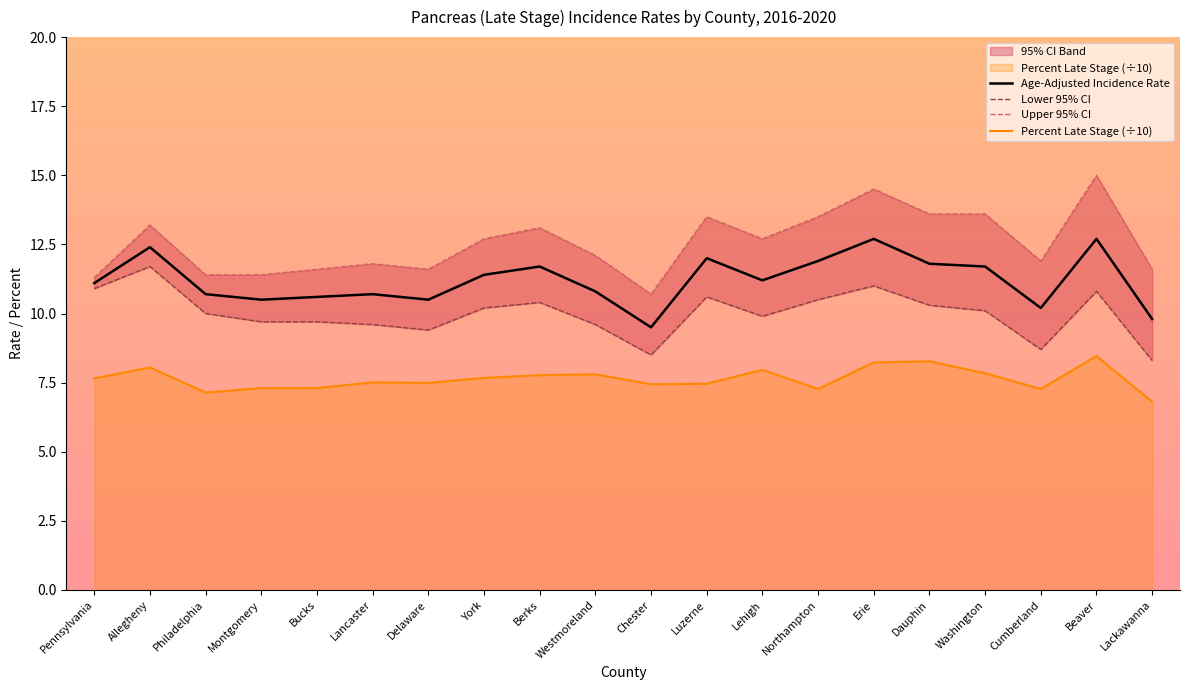

The Upper 95% CI series shows 11.4 at Montgomery. True or false?

True